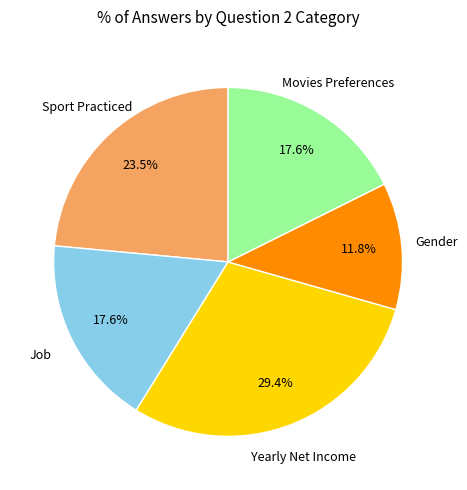

Does Movies Preferences account for over 50% of the chart?

No